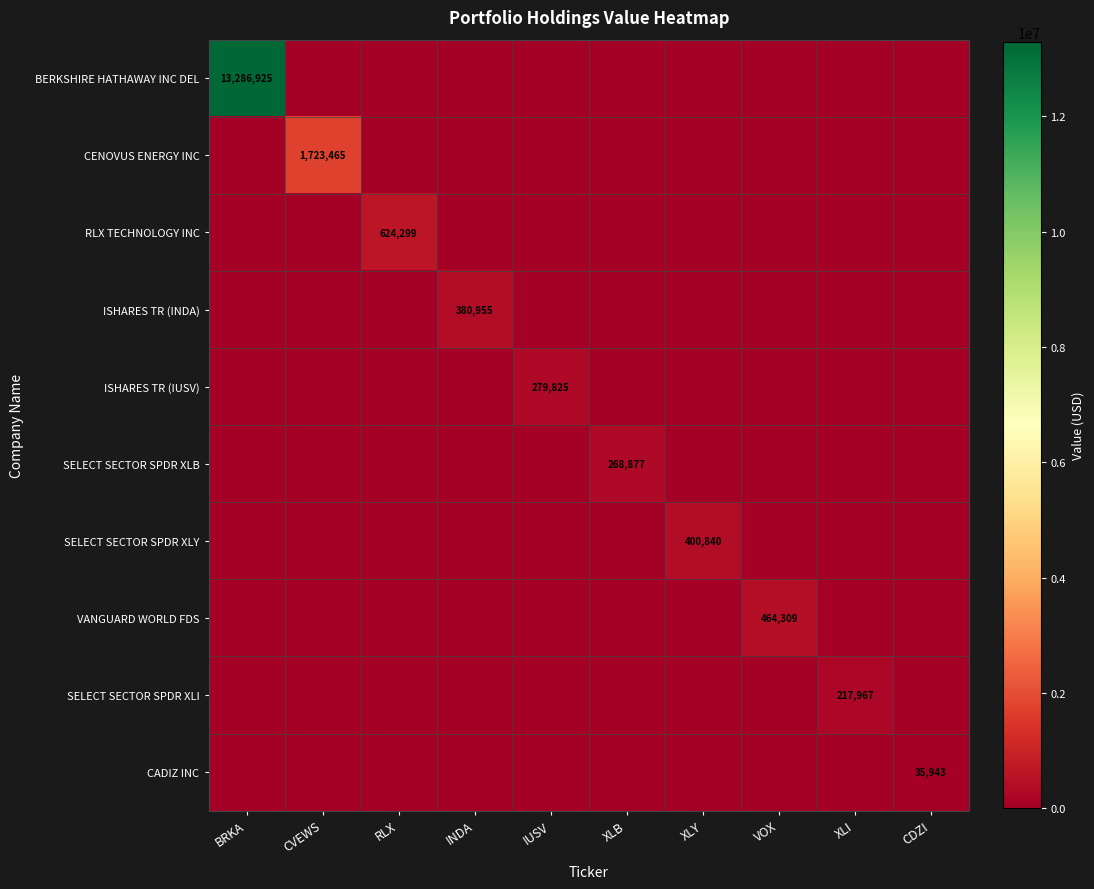

True or false: CENOVUS ENERGY INC has a value of 1723465 at CVEWS.

True